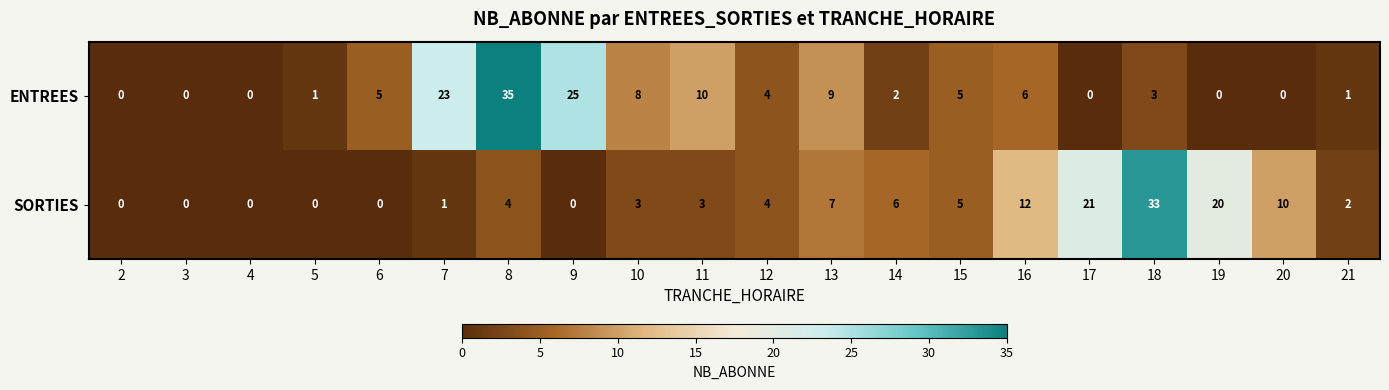

Rank the series by their maximum value, from highest to lowest.

ENTREES, SORTIES